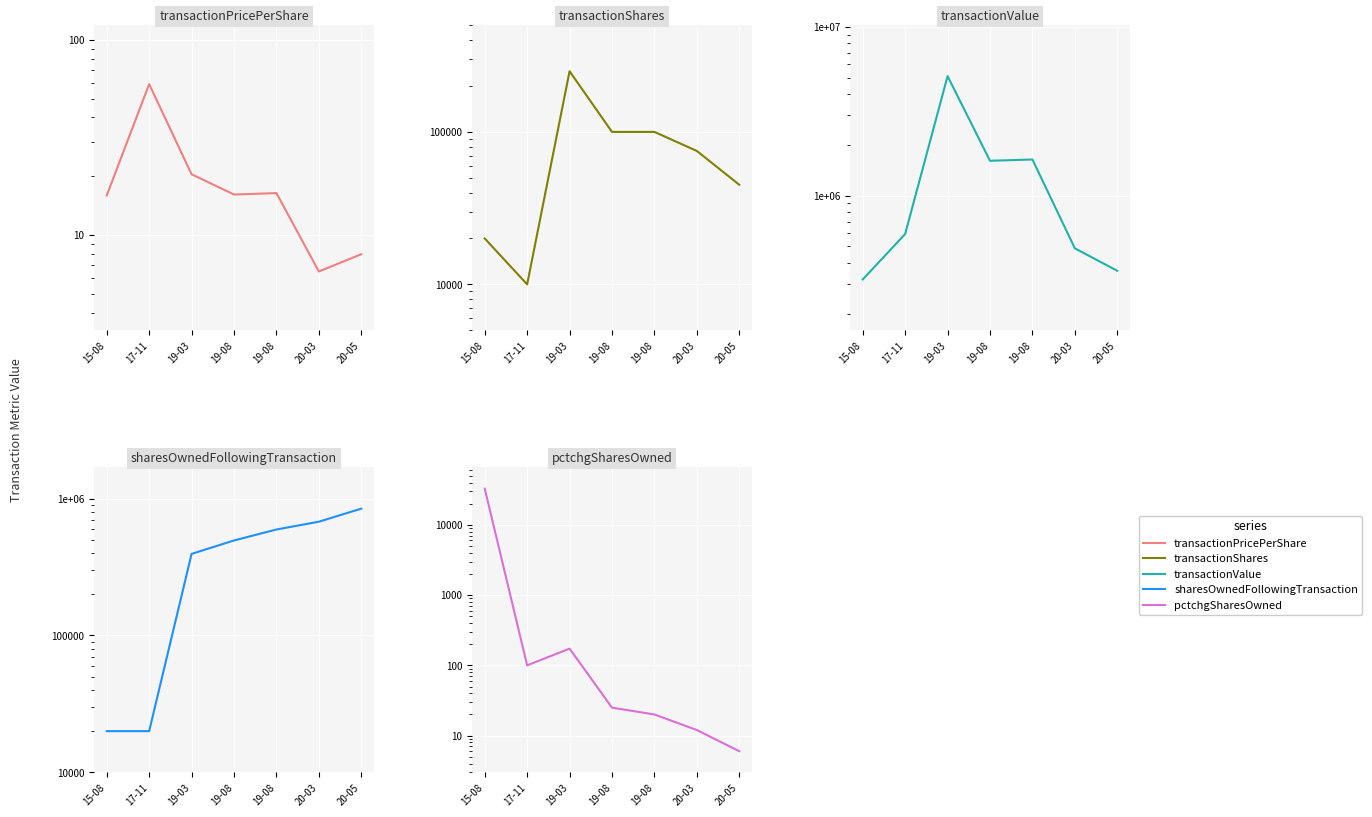

At which category is the sum across all series the highest?

19-03